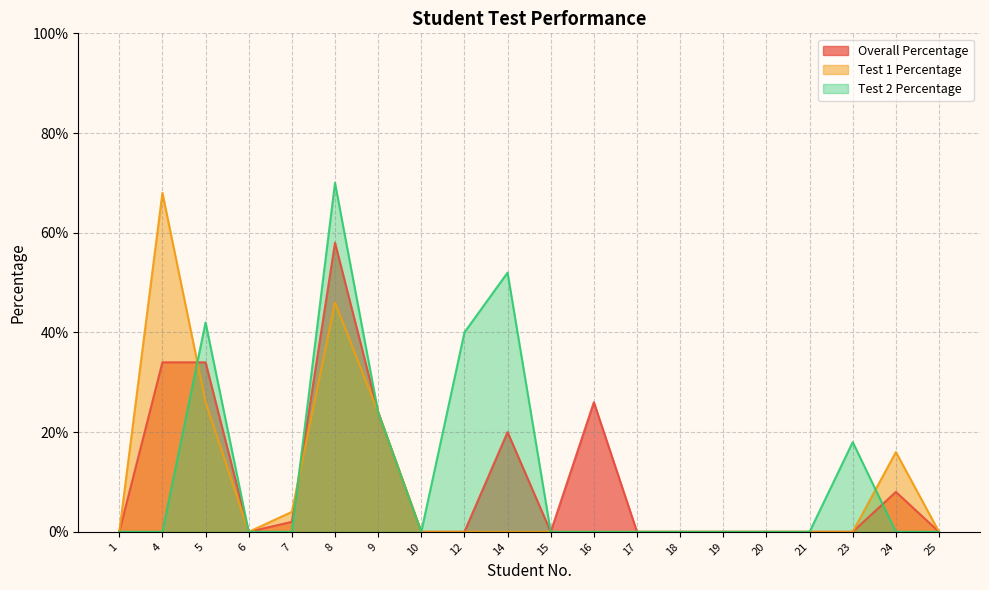

Reading left to right, extract all data points from this chart.

Overall Percentage: 0.0	0.3	0.3	0.0	0.0	0.6	0.2	0.0	0.0	0.2	0.0	0.3	0.0	0.0	0.0	0.0	0.0	0.0	0.1	0.0
Test 1 Percentage: 0.0	0.7	0.3	0.0	0.0	0.5	0.2	0.0	0.0	0.0	0.0	0.0	0.0	0.0	0.0	0.0	0.0	0.0	0.2	0.0
Test 2 Percentage: 0.0	0.0	0.4	0.0	0.0	0.7	0.2	0.0	0.4	0.5	0.0	0.0	0.0	0.0	0.0	0.0	0.0	0.2	0.0	0.0